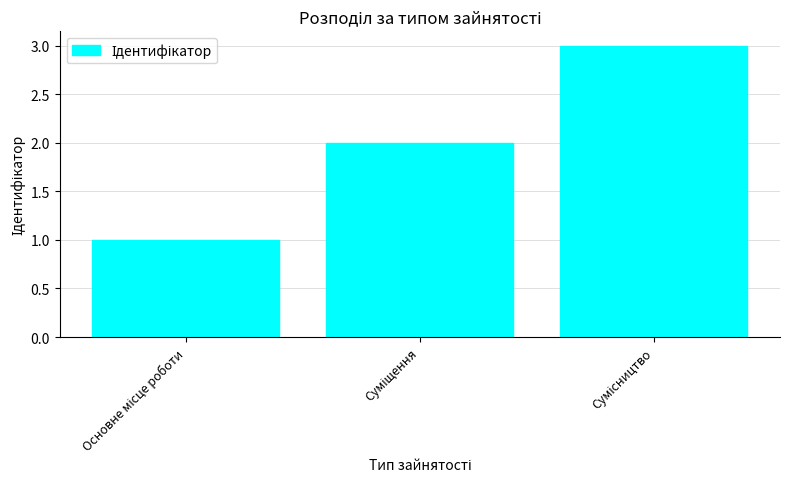

Reading left to right, what are all the values shown in this chart?

1	2	3